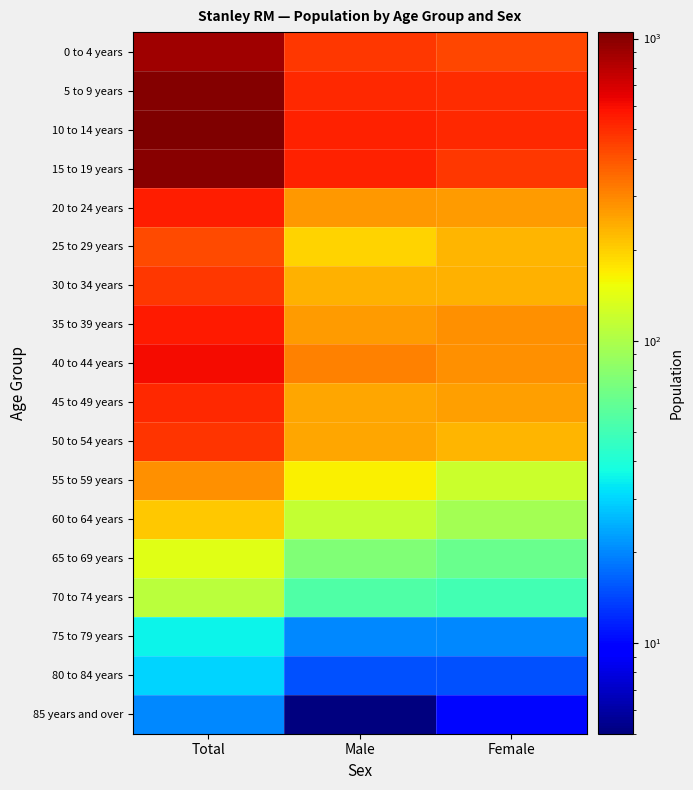

Between Male and Female, which is larger?

Male